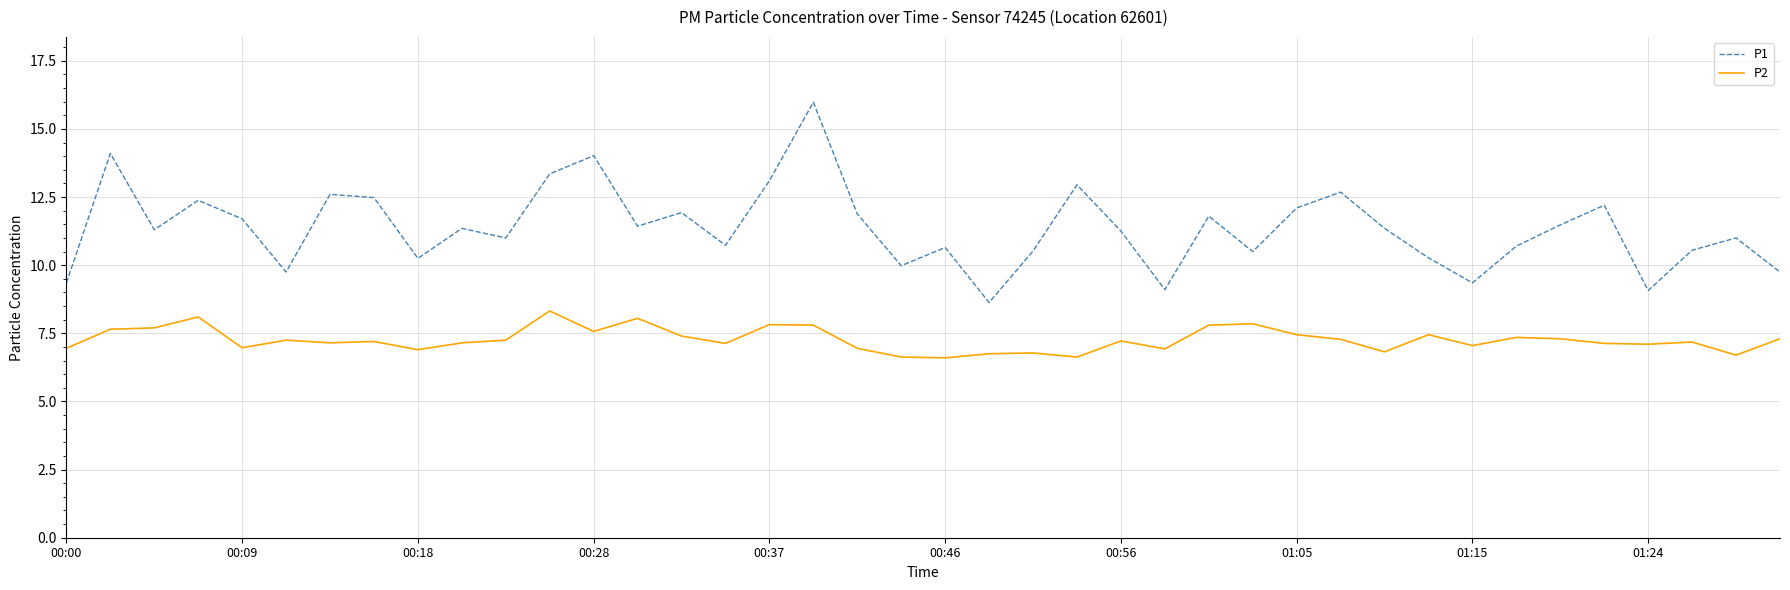

Which series has the widest spread of values?

P1